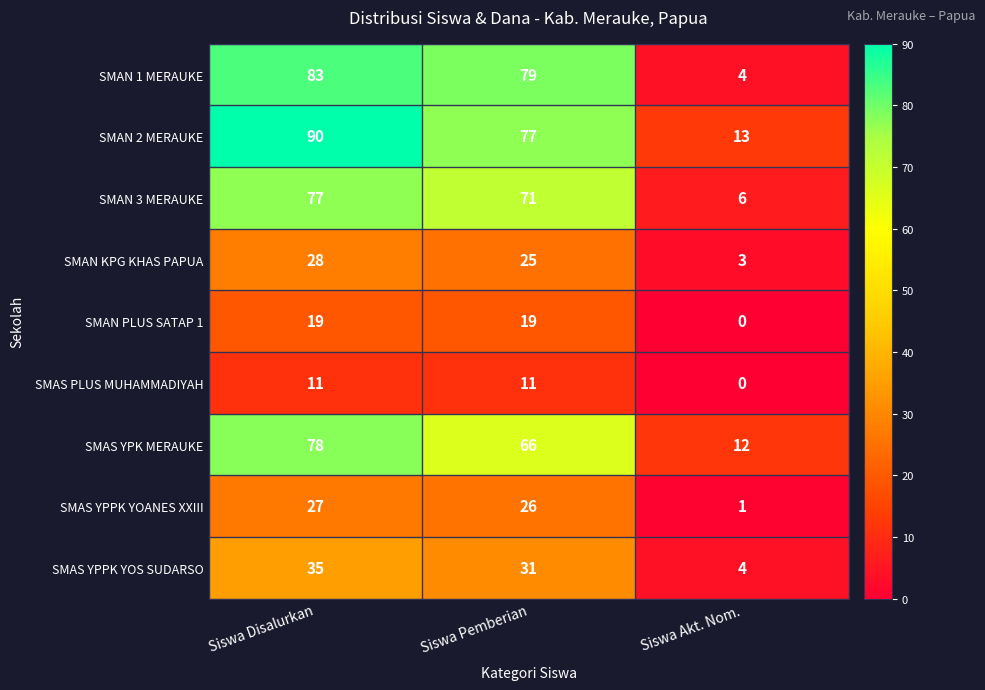

True or false: SMAS YPPK YOANES XXIII has a value of 36 at Siswa Disalurkan.

False